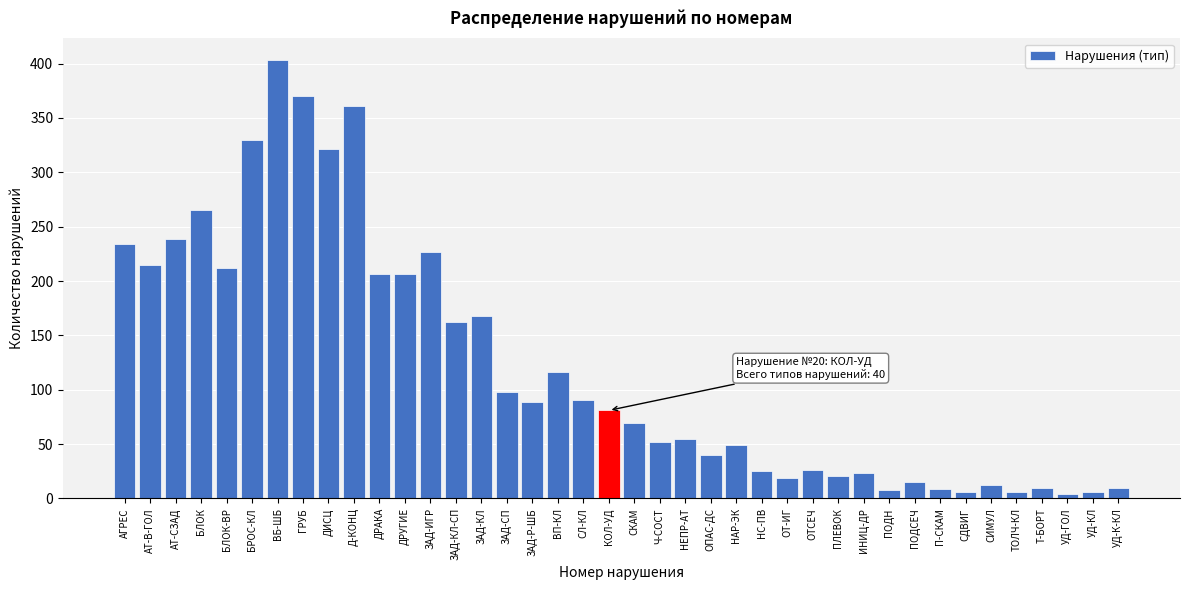

What is the difference between the second highest and second lowest values?

364